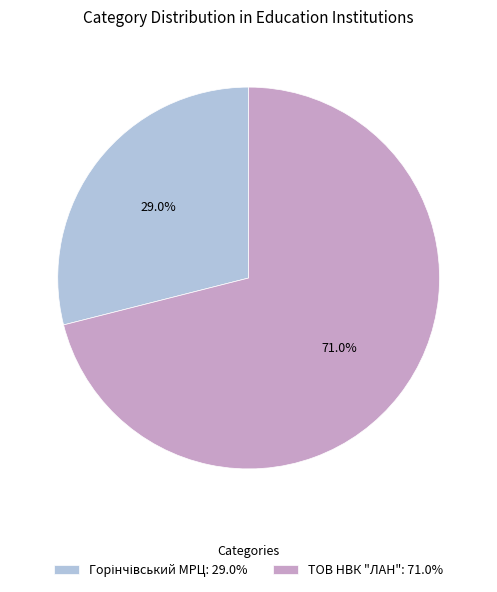

Does ТОВ НВК "ЛАН": 71.0% account for over 50% of the chart?

Yes